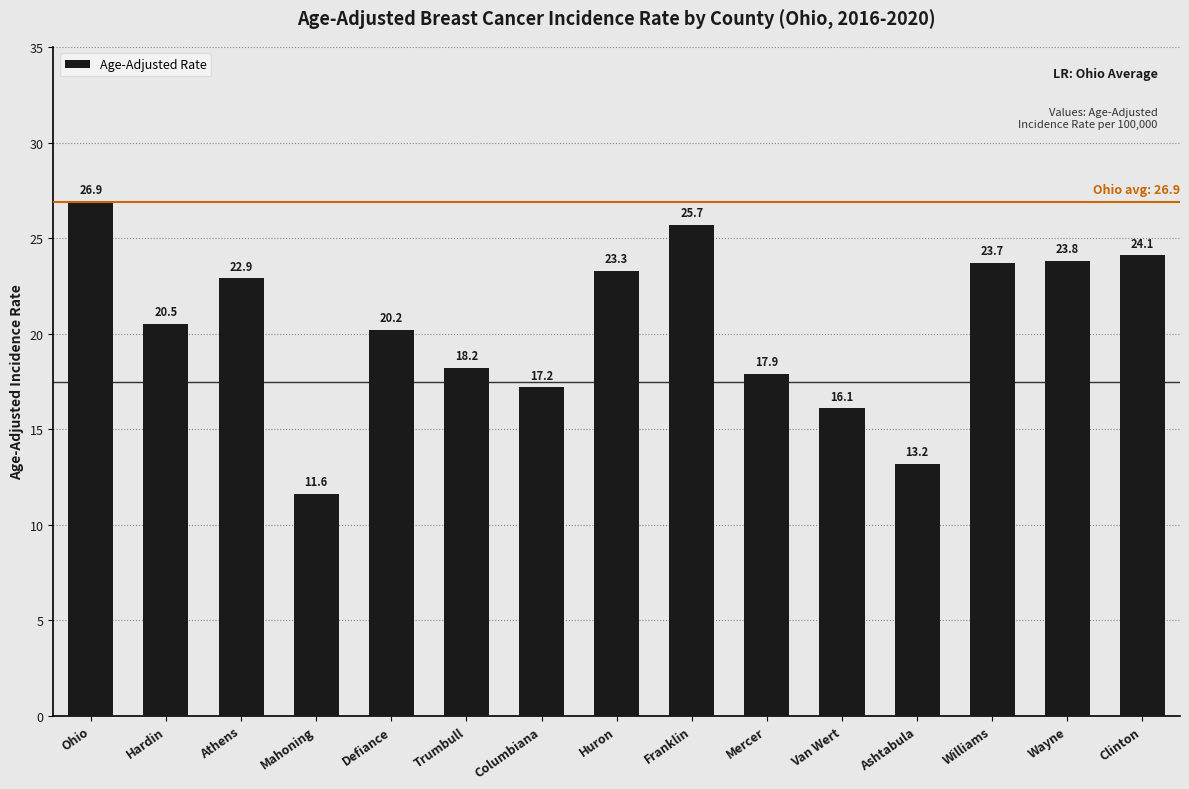

List the labels in order of value, largest first.

Ohio, Franklin, Clinton, Wayne, Williams, Huron, Athens, Hardin, Defiance, Trumbull, Mercer, Columbiana, Van Wert, Ashtabula, Mahoning